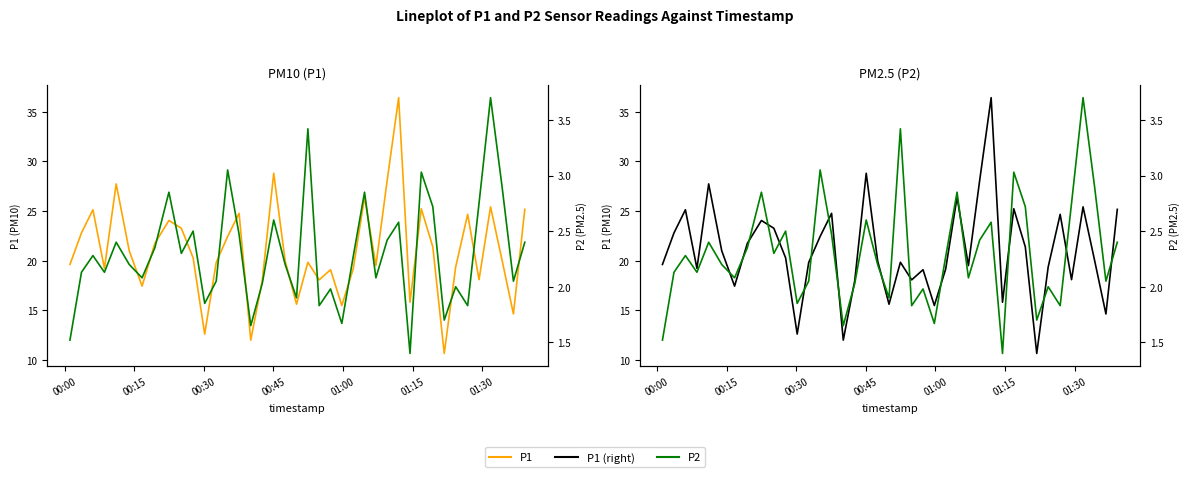

What is the highest value of the P2 series?

3.7